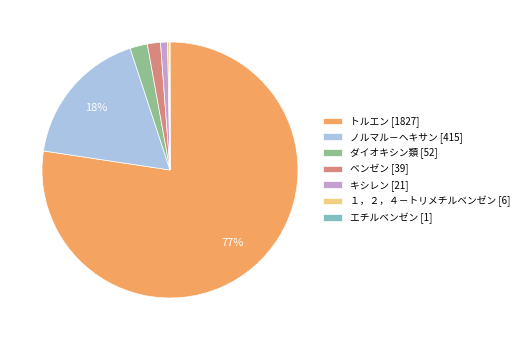

To the nearest percent, what percentage of the pie is ノルマル－ヘキサン [415]?

18%